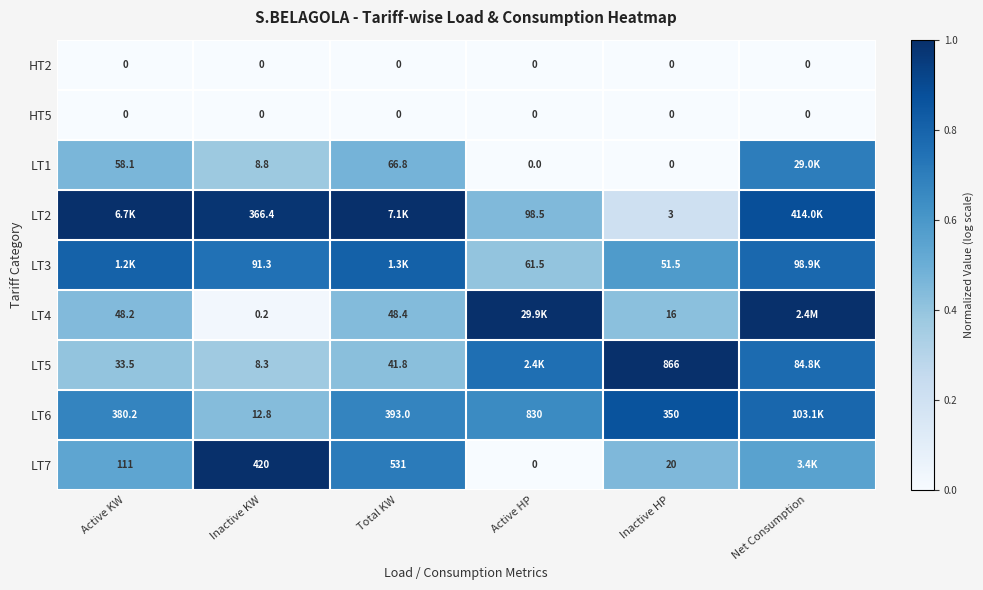

Is it true that HT2 equals 0.0 at Net Consumption?

True